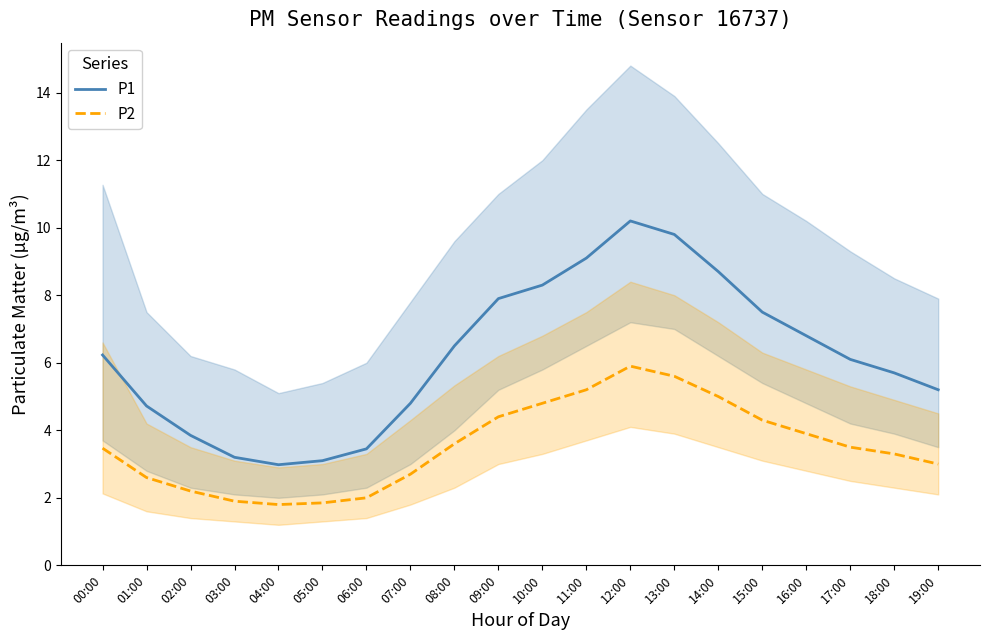

At which category does P1 reach its first local peak?

12:00